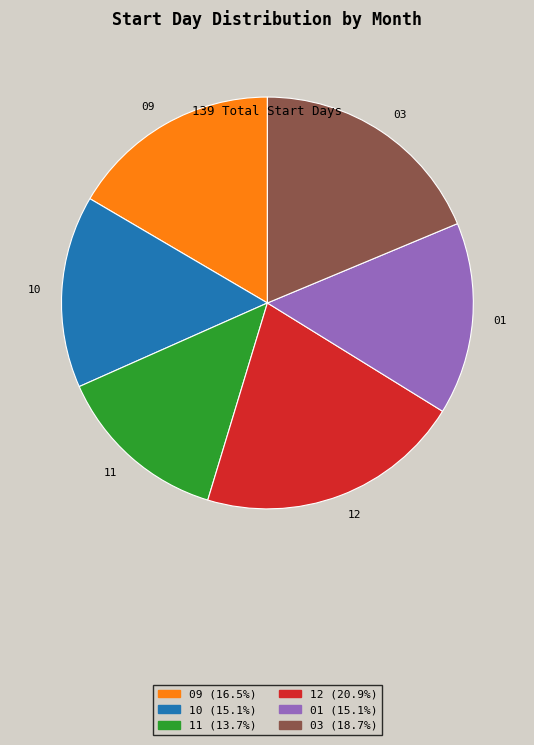

Combined, do 01 and 11 account for over 50%?

No